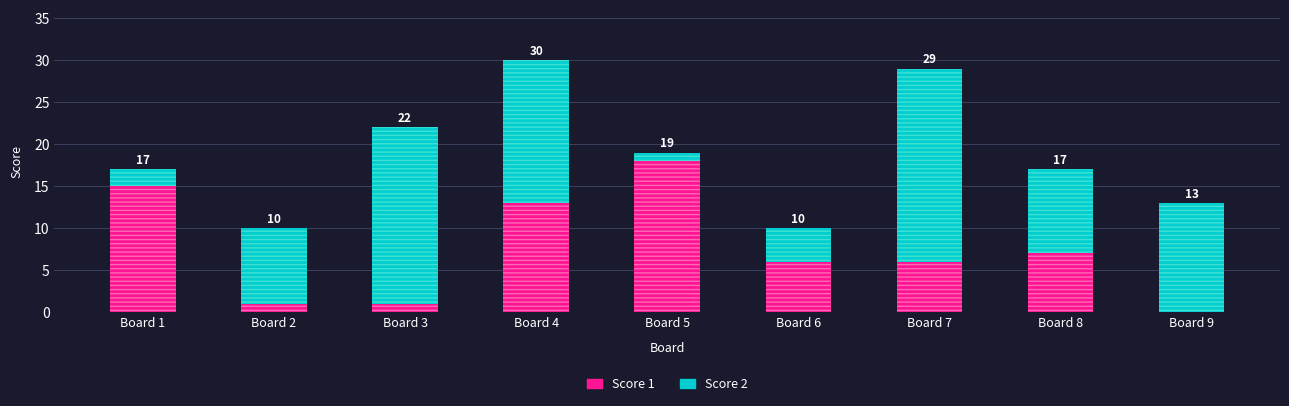

What is the sum of the Score 2 values at Board 5 and Board 7?

24